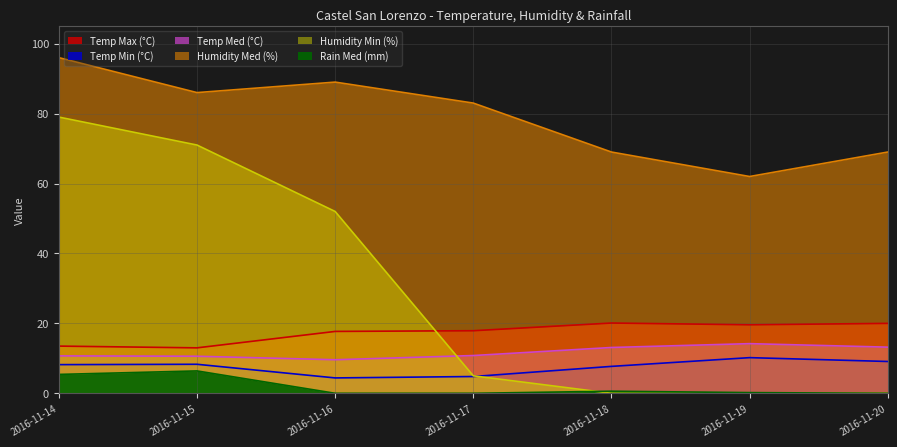

What is the average value of the Temp Med (°C) series?

11.7